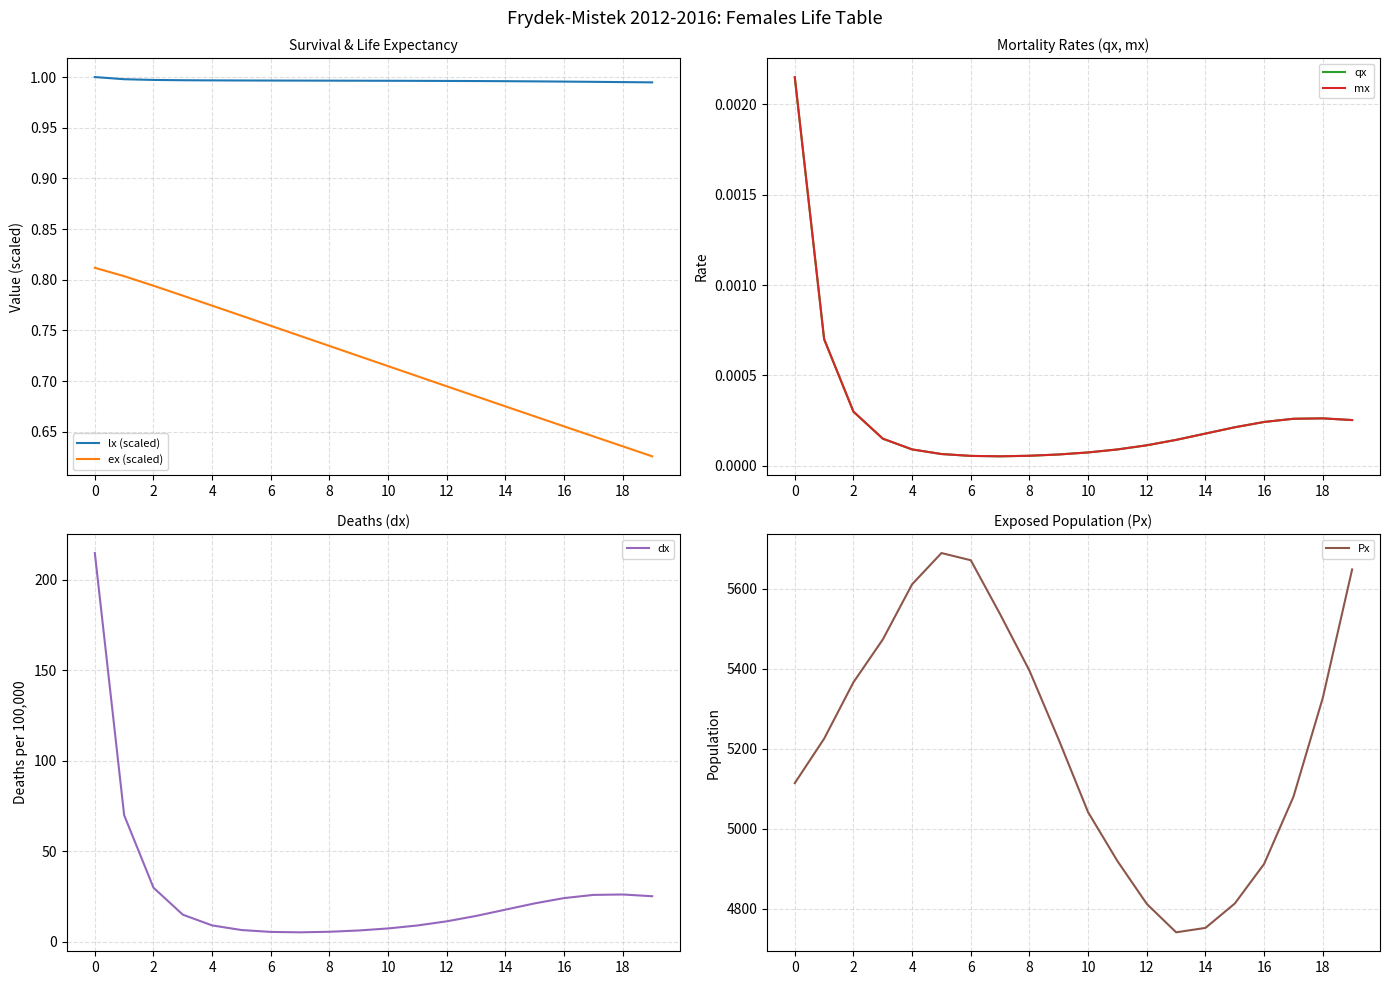

Reading left to right, extract all data points from this chart.

lx (scaled): 1.0	1.0	1.0	1.0	1.0	1.0	1.0	1.0	1.0	1.0	1.0	1.0	1.0	1.0	1.0	1.0	1.0	1.0	1.0	1.0
ex (scaled): 0.8	0.8	0.8	0.8	0.8	0.8	0.8	0.7	0.7	0.7	0.7	0.7	0.7	0.7	0.7	0.7	0.7	0.6	0.6	0.6
qx: 0.0	0.0	0.0	0.0	0.0	0.0	0.0	0.0	0.0	0.0	0.0	0.0	0.0	0.0	0.0	0.0	0.0	0.0	0.0	0.0
mx: 0.0	0.0	0.0	0.0	0.0	0.0	0.0	0.0	0.0	0.0	0.0	0.0	0.0	0.0	0.0	0.0	0.0	0.0	0.0	0.0
dx: 214.7	69.9	29.9	15.0	9.0	6.5	5.5	5.2	5.5	6.3	7.4	9.0	11.3	14.3	17.8	21.2	24.2	25.9	26.1	25.2
Px: 5114.0	5225.0	5366.0	5473.0	5611.0	5689.0	5671.0	5536.0	5395.0	5222.0	5041.0	4919.0	4812.0	4741.0	4752.0	4813.0	4912.0	5080.0	5327.0	5648.0